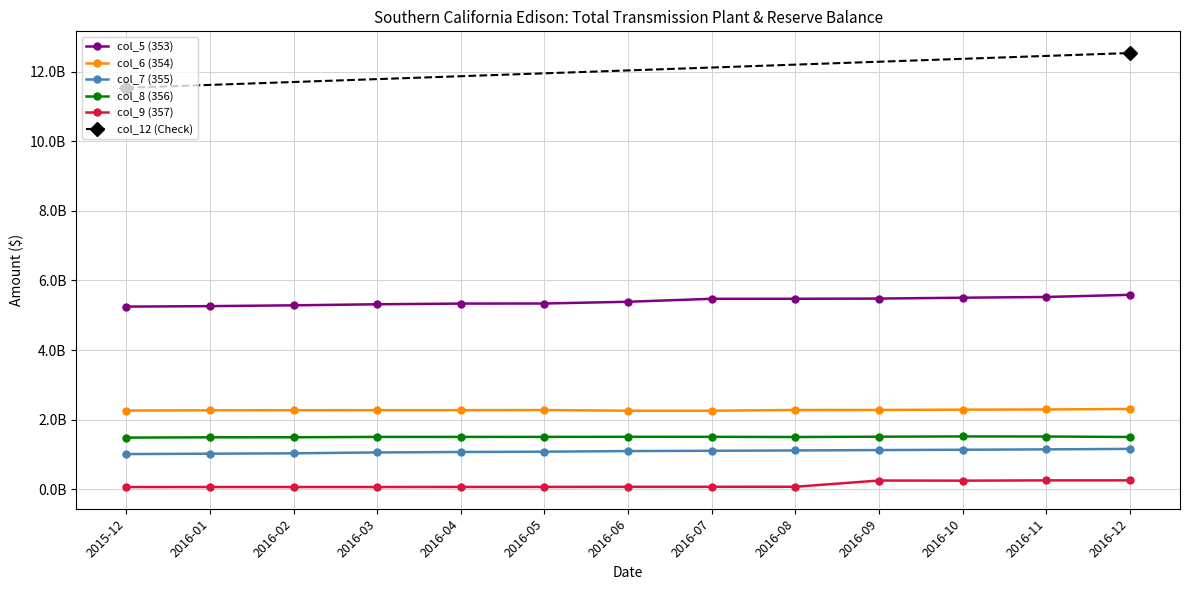

Which category has the lowest value across all series?

2015-12